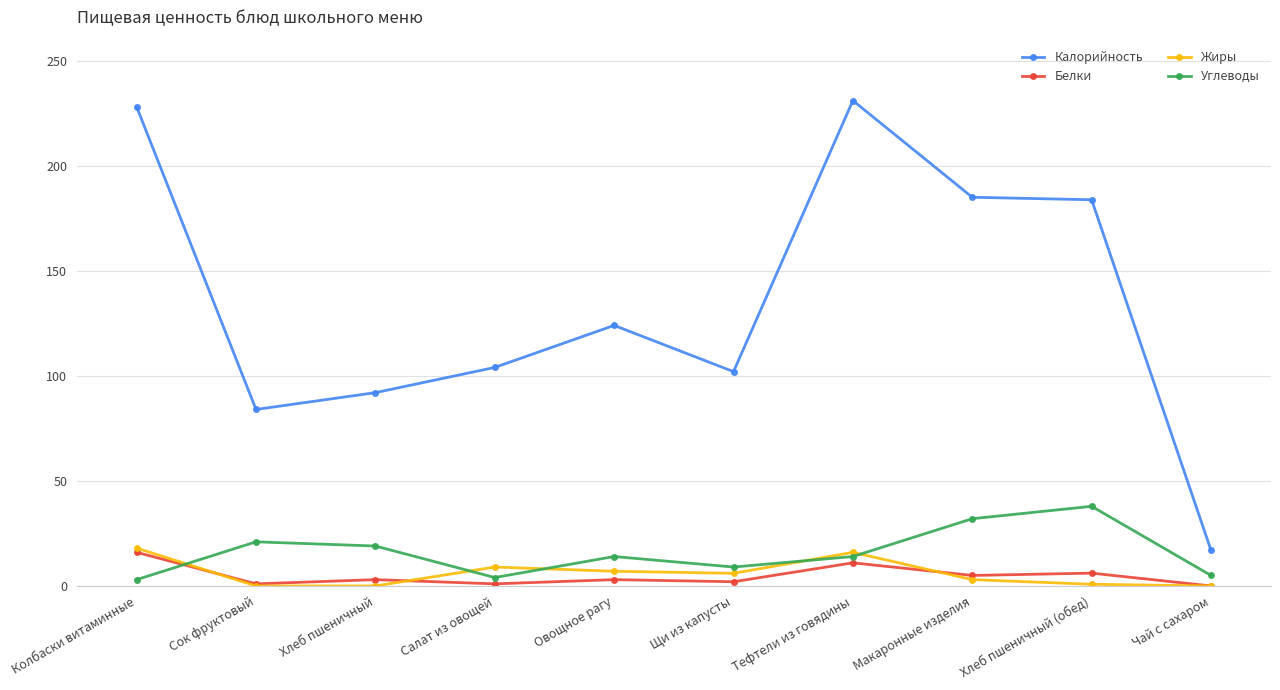

True or false: Белки and Жиры cross at least once.

True